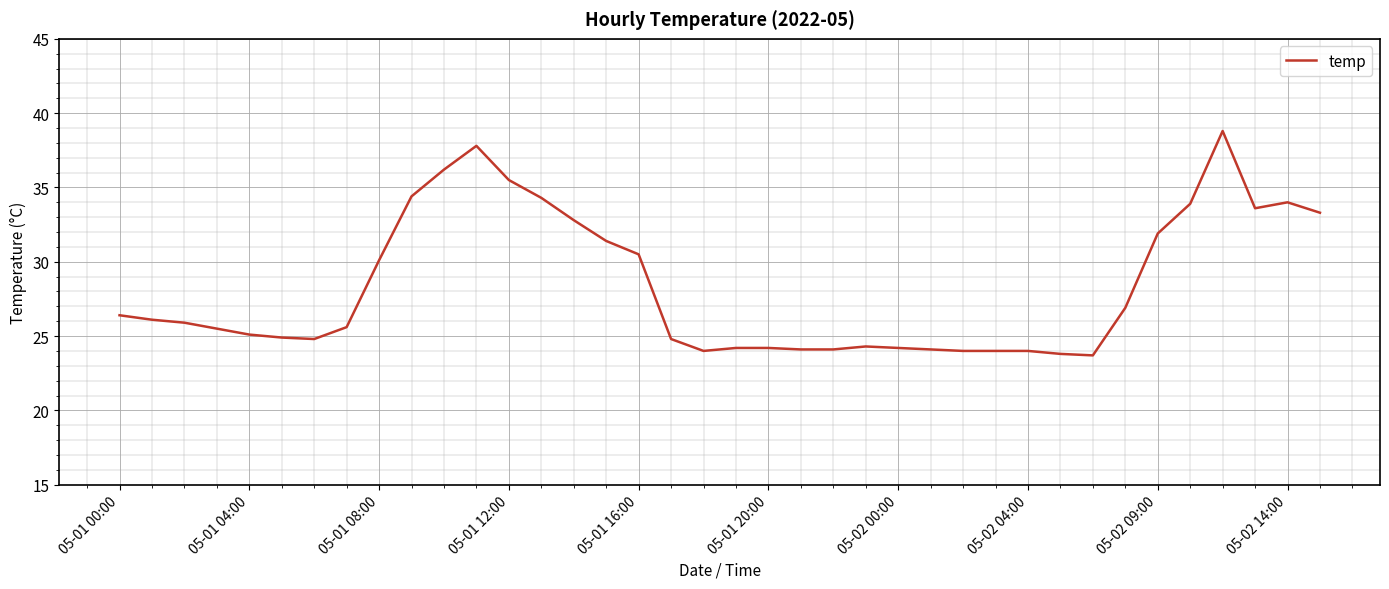

What is the difference between the maximum and minimum values?

15.1